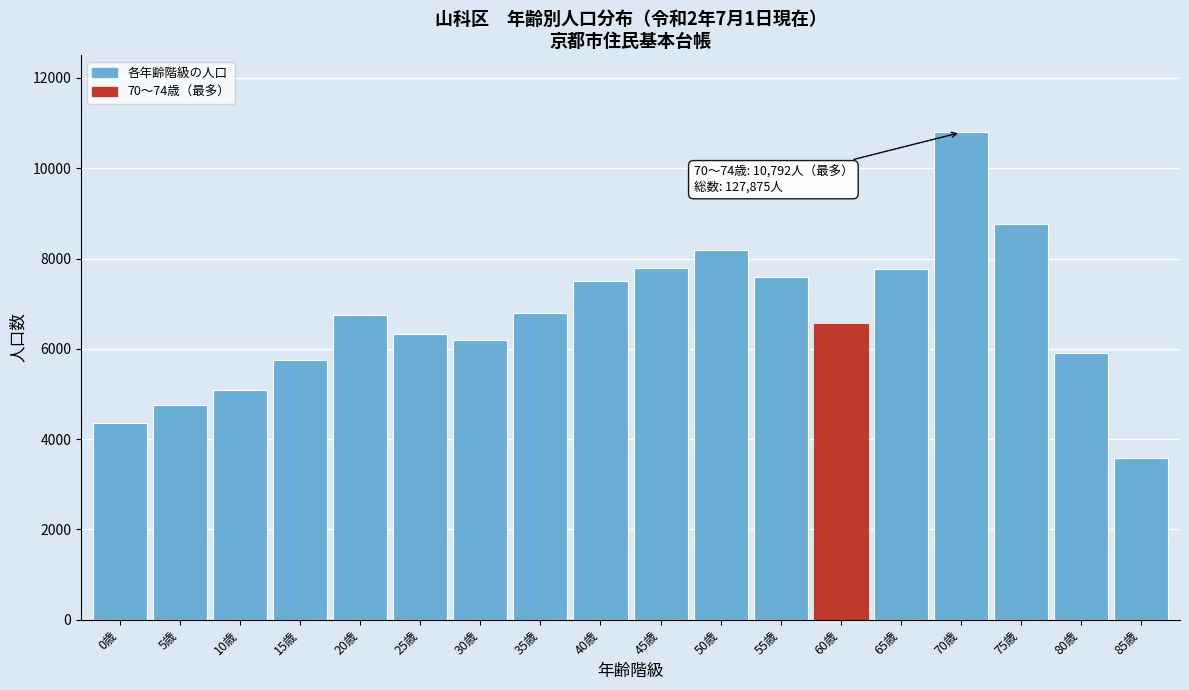

Which has a higher value, 40歳 or 85歳?

40歳